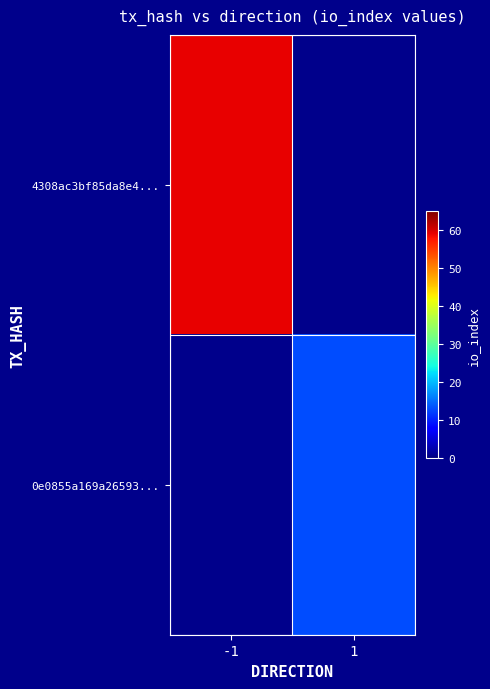

Rank the categories by 0e0855a169a26593... value from highest to lowest.

-1, 1